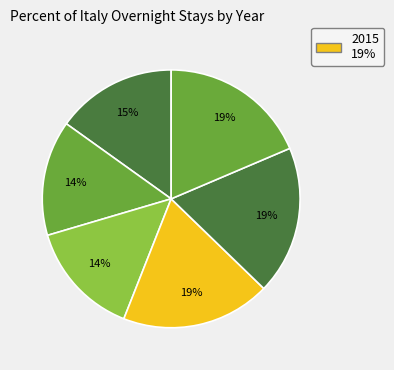

To the nearest percent, what is the average slice percentage?

17%